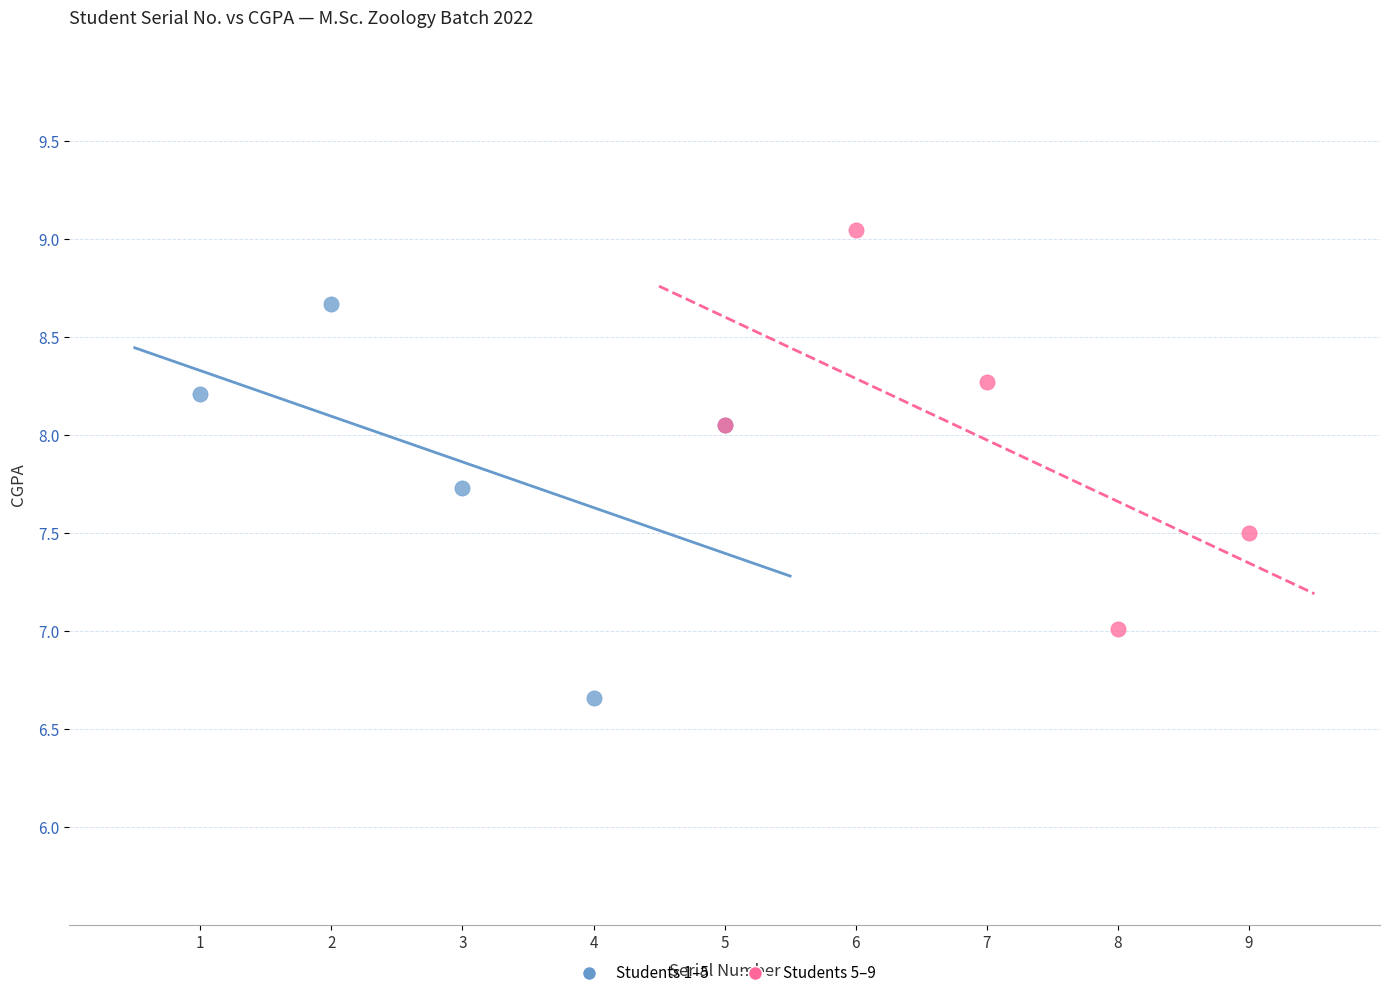

Which series reaches the minimum Y coordinate?

Students 1–5